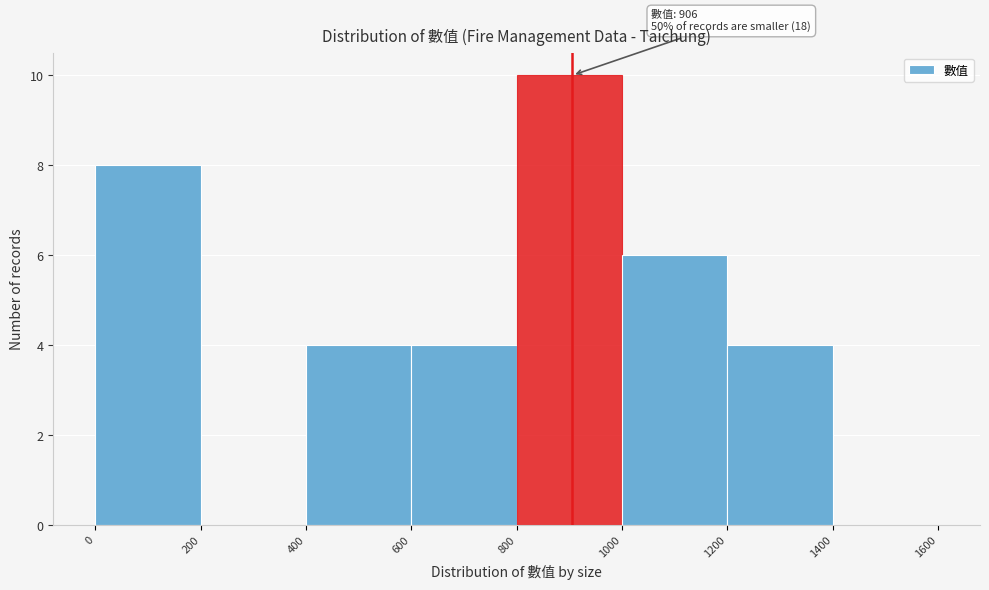

Which range on the x-axis has the tallest bar?

800 to 1000